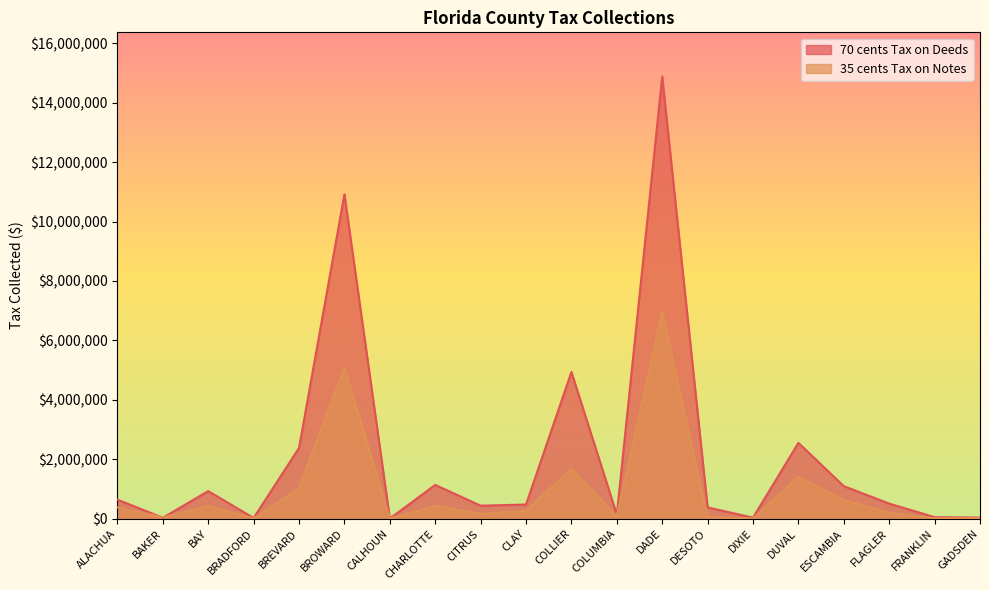

Which category has the highest value in the 35 cents Tax on Notes series?

DADE